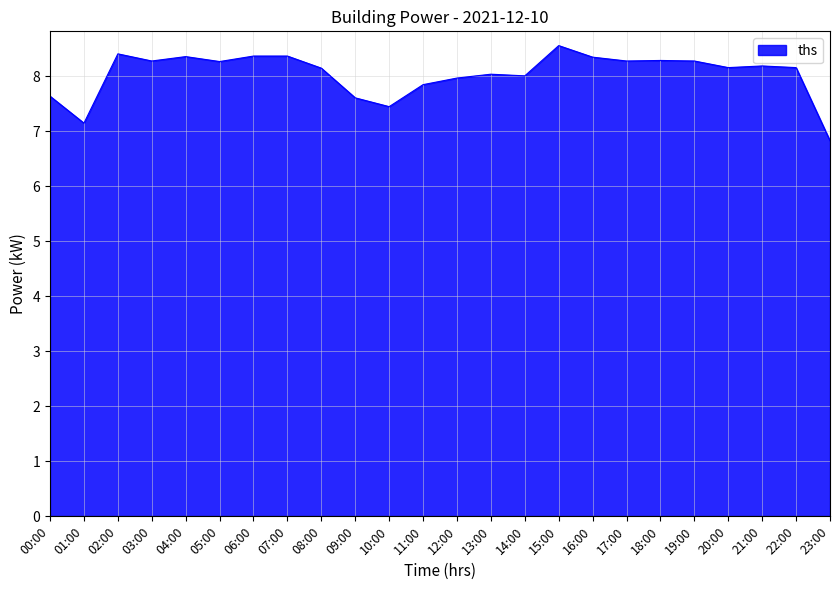

What is the difference between the maximum and second lowest values?

1.4